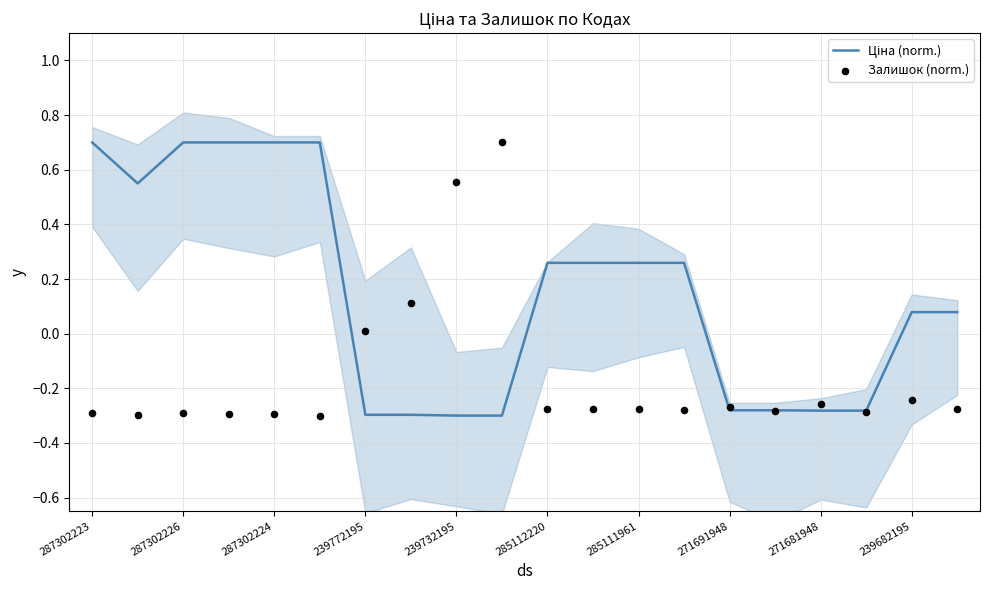

Is the value of Залишок (norm.) at 285112220 greater than the value of Ціна (norm.) at 239772195?

Yes